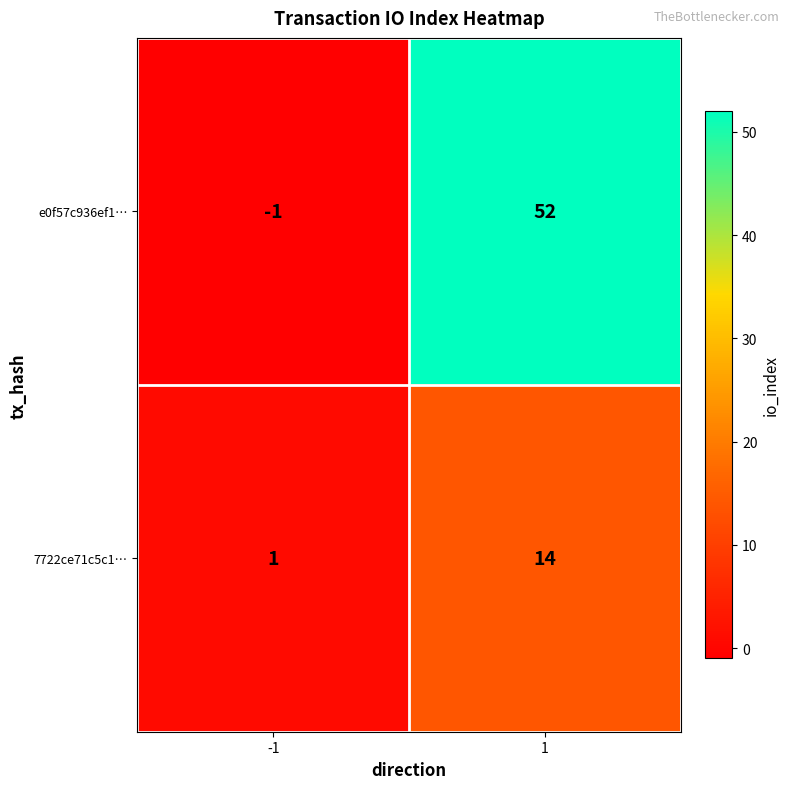

List the series in order of their peak value, highest first.

e0f57c936ef1…, 7722ce71c5c1…